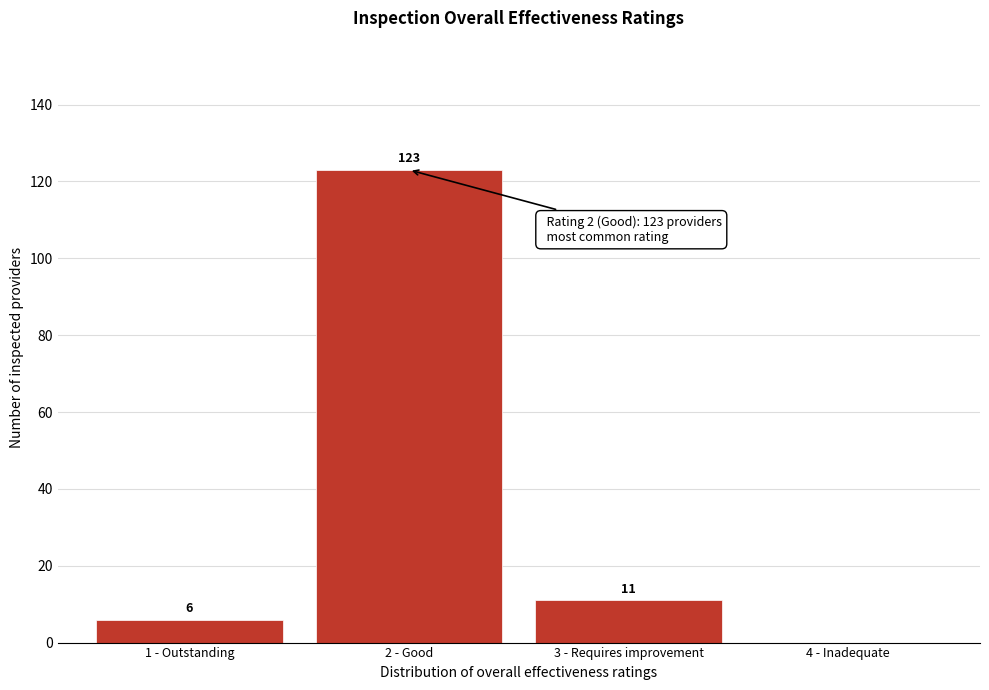

Reading left to right, extract all data points from this chart.

1 - Outstanding=6	2 - Good=123	3 - Requires improvement=11	4 - Inadequate=0